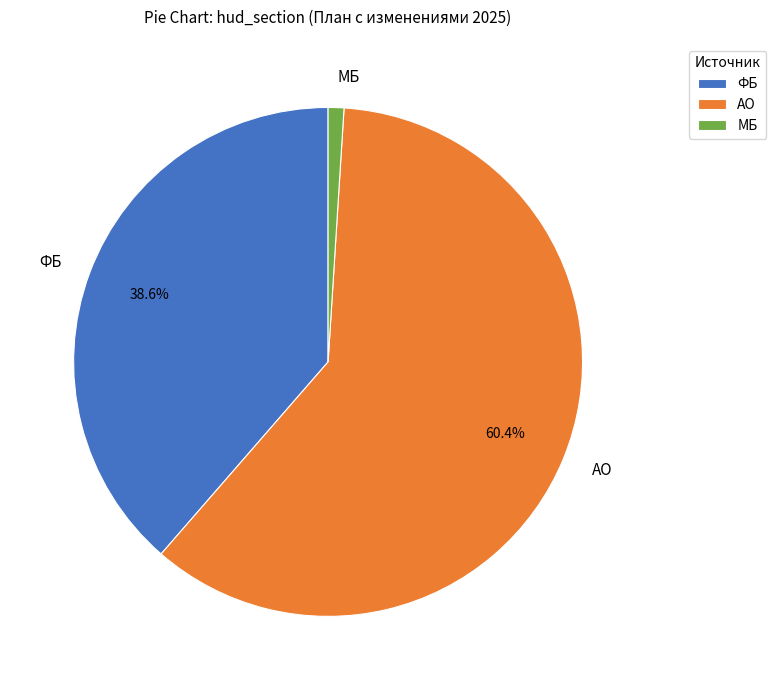

To the nearest percent, what is the difference between the МБ and АО slice percentages?

59%